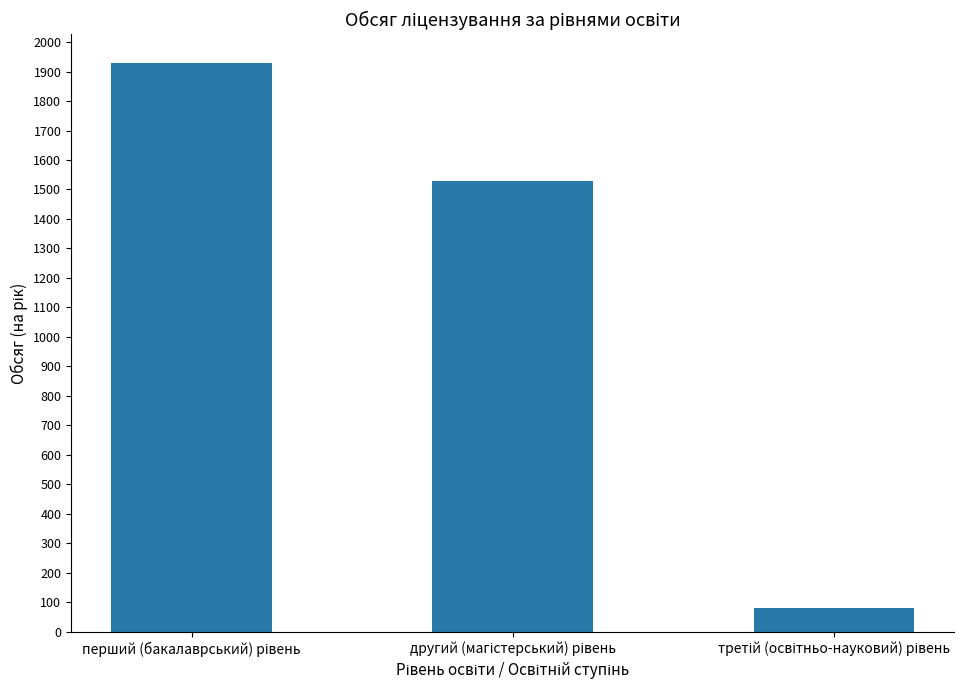

What is the difference between the maximum and minimum values?

1850